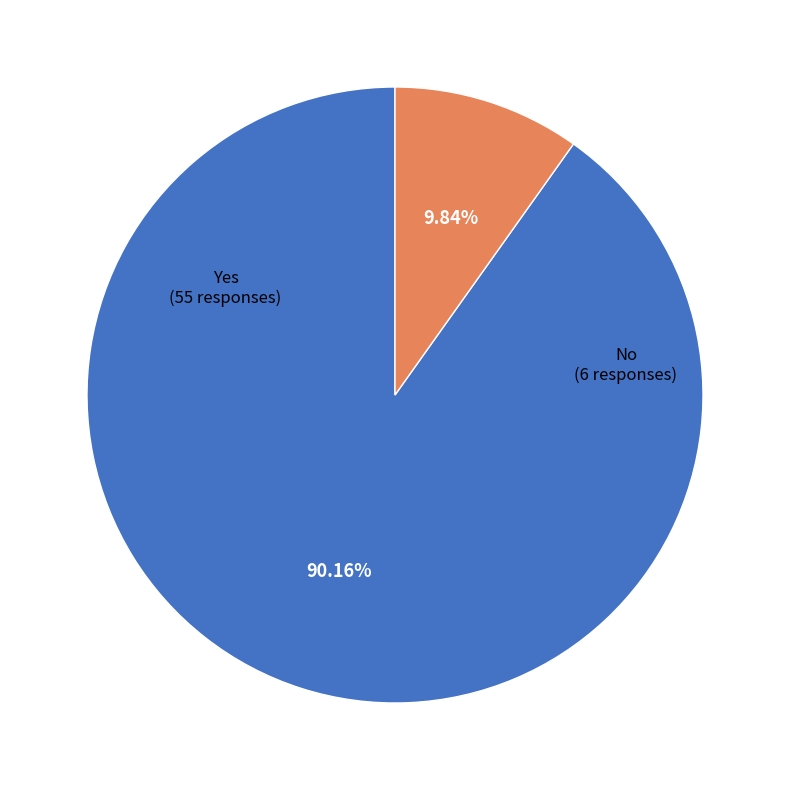

Does any single category account for the majority?

Yes